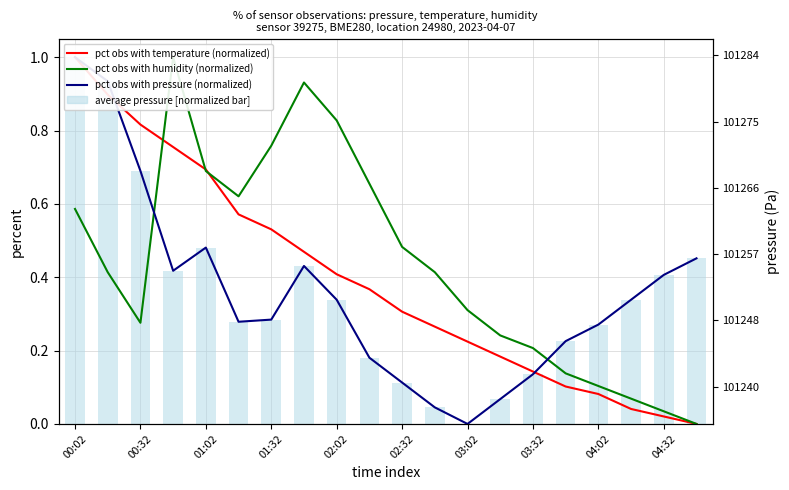

What is the difference between the maximum and minimum values in the average pressure (normalized) series?

1.0